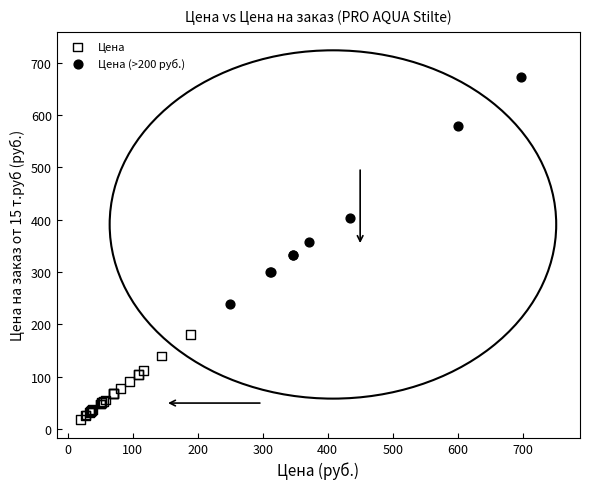

Which series contains the highest Y value?

Цена (>200 руб.)